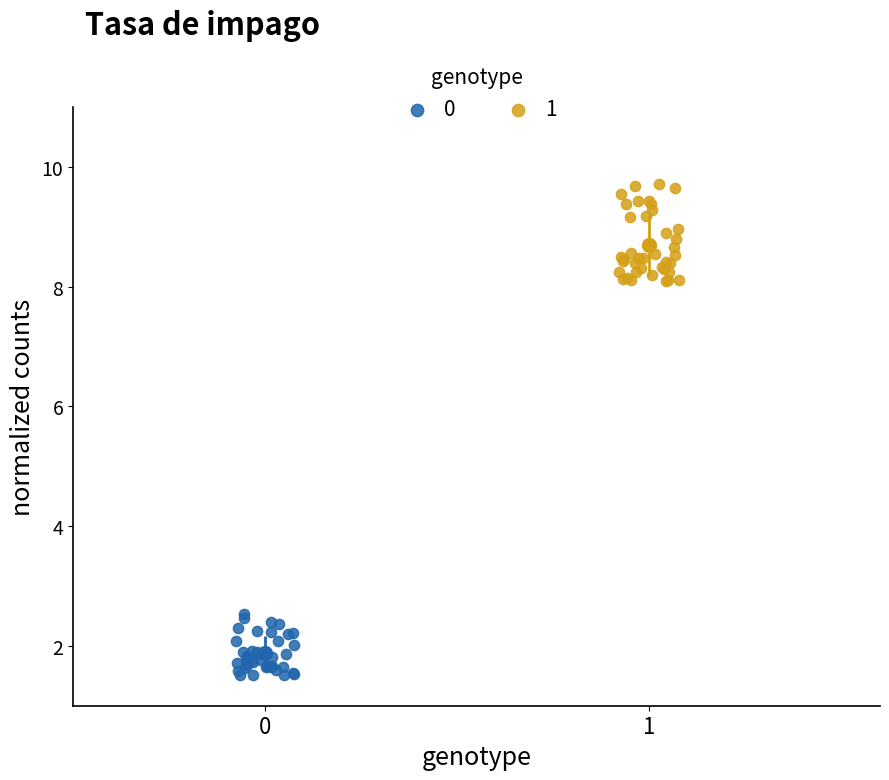

What are all the series names shown in the legend?

0, 1